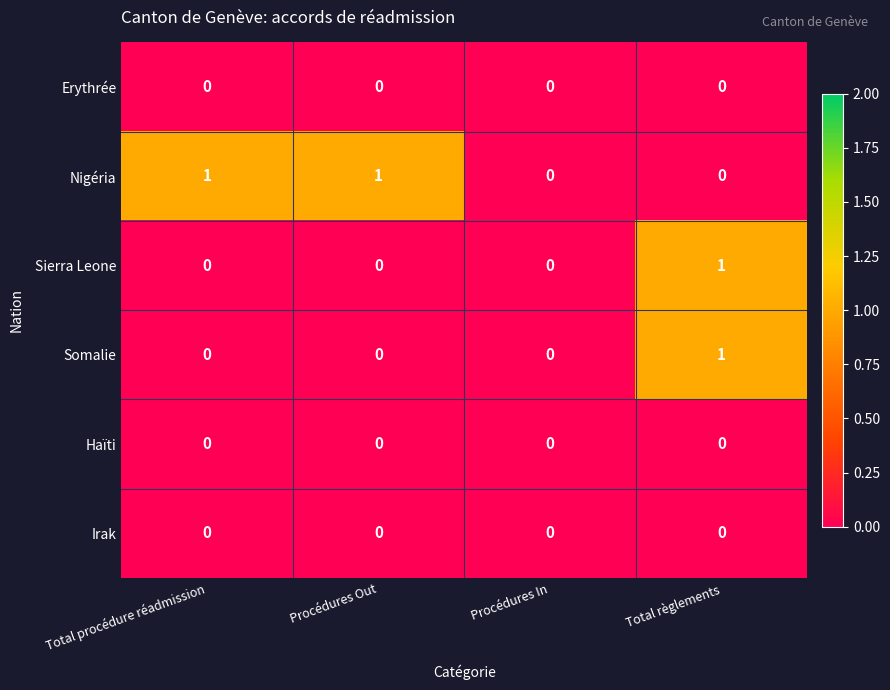

Which series changed the most between Total procédure réadmission and Procédures In?

Nigéria